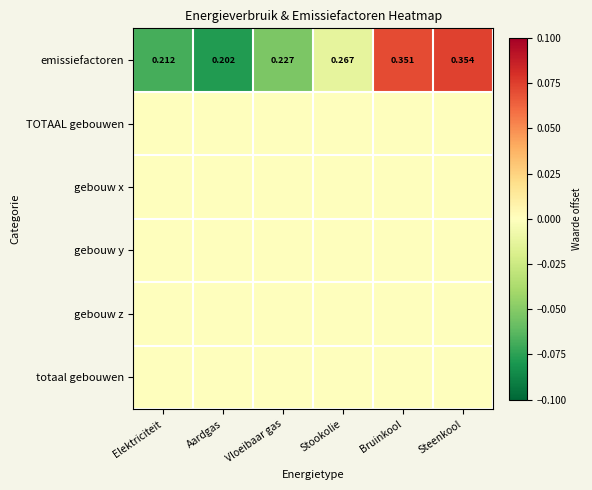

How many series are shown in this chart?

6